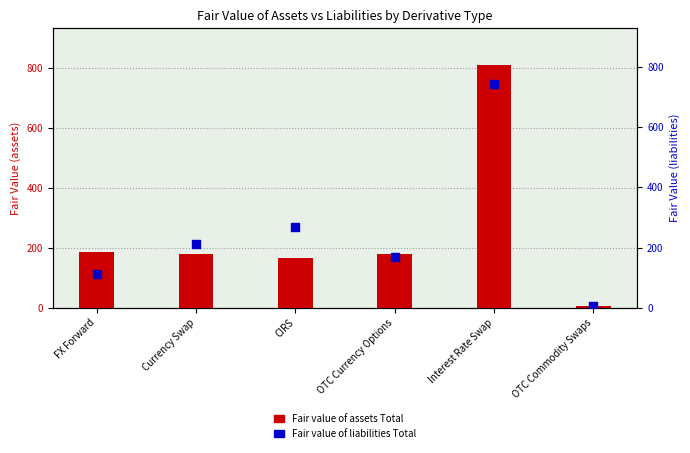

What is the total value across all series at Currency Swap?

391.7